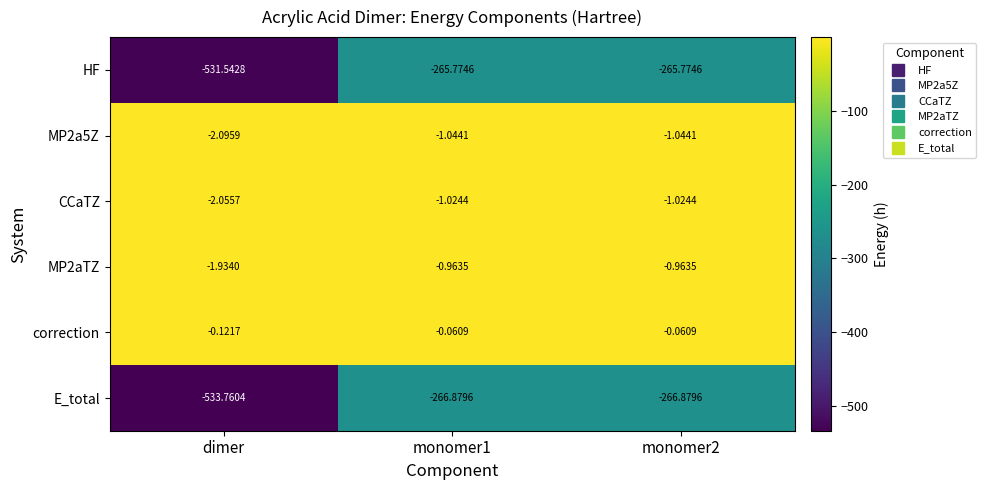

Which series changed the most between dimer and monomer2?

E_total